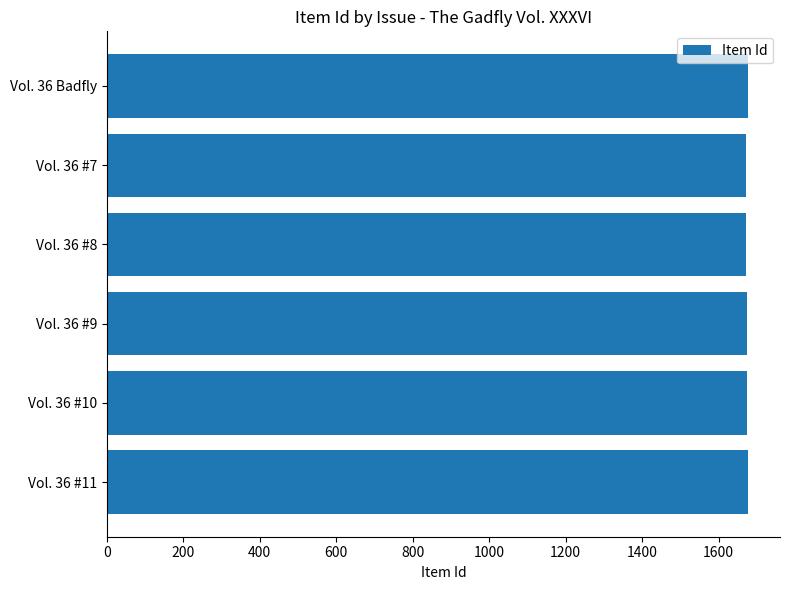

Are the bars grouped side by side (vs. stacked)?

No